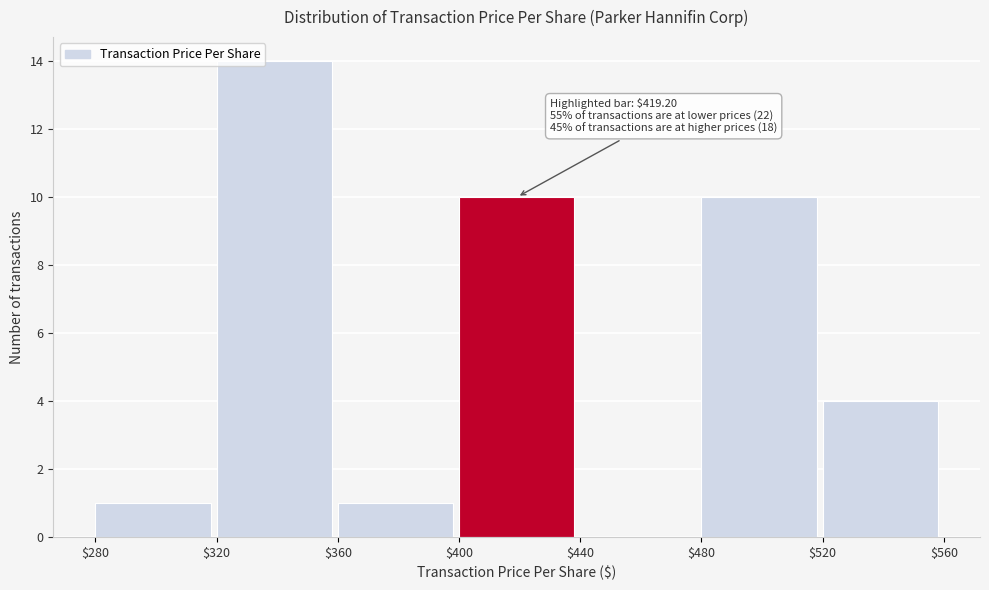

Over which range of the x-axis is the bar tallest?

$320 to $360